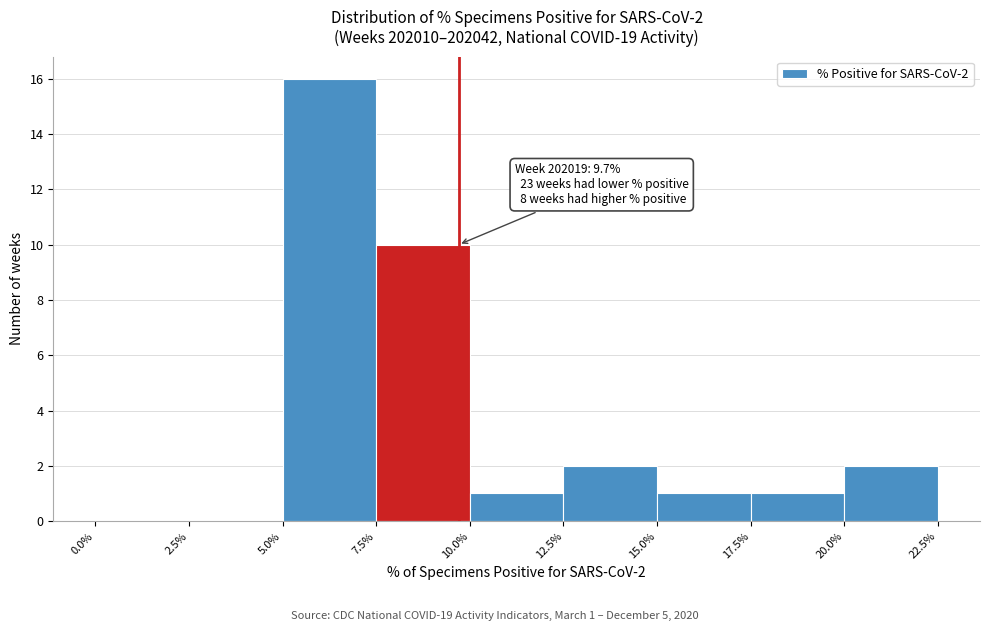

Over which range of the x-axis is the bar tallest?

5.0% to 7.5%